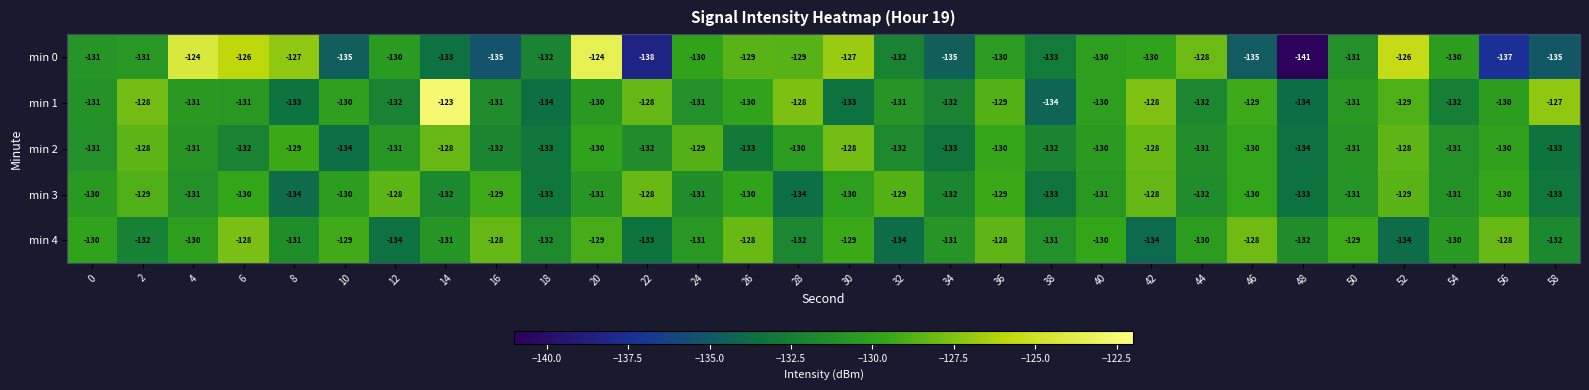

What is the minimum value for min 1?

-134